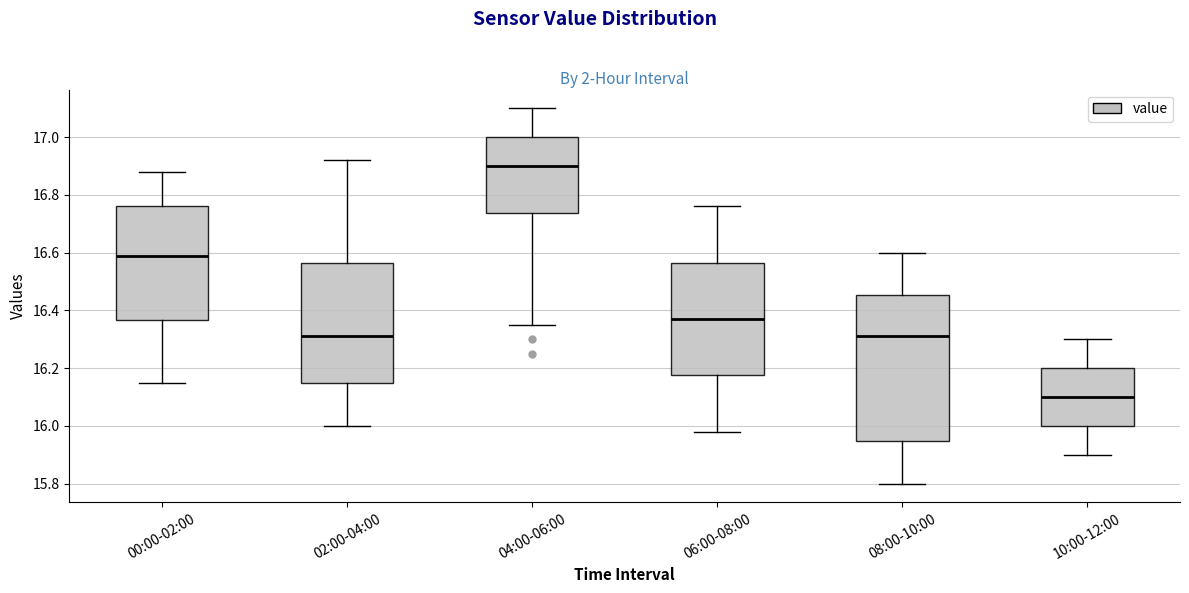

Reading left to right, read every box against the y-axis: the position of its median line, the range the box covers, and the ends of its whiskers. The values are not printed on the chart, so give them approximately, as read against the axis.

00:00-02:00: median 16.60, box 16.36 to 16.76, whiskers 16.16 to 16.88
02:00-04:00: median 16.32, box 16.14 to 16.56, whiskers 16.00 to 16.92
04:00-06:00: median 16.90, box 16.74 to 17.00, whiskers 16.36 to 17.10
06:00-08:00: median 16.38, box 16.18 to 16.56, whiskers 15.98 to 16.76
08:00-10:00: median 16.32, box 15.94 to 16.46, whiskers 15.80 to 16.60
10:00-12:00: median 16.10, box 16.00 to 16.20, whiskers 15.90 to 16.30